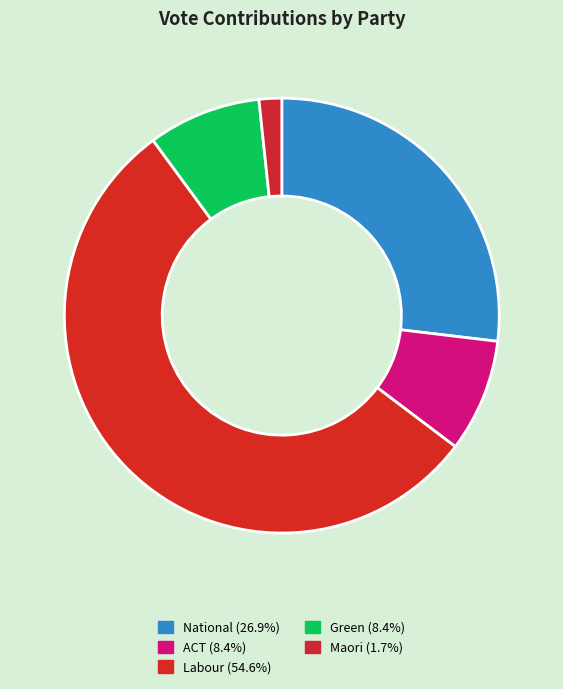

Which slice is the largest?

Labour